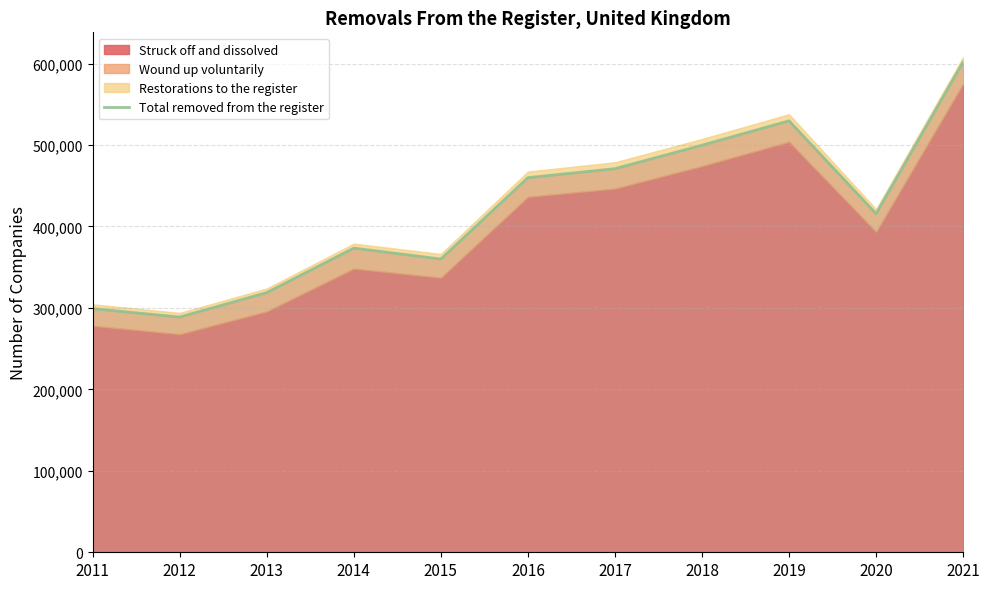

What is the sum of all values?

4618033